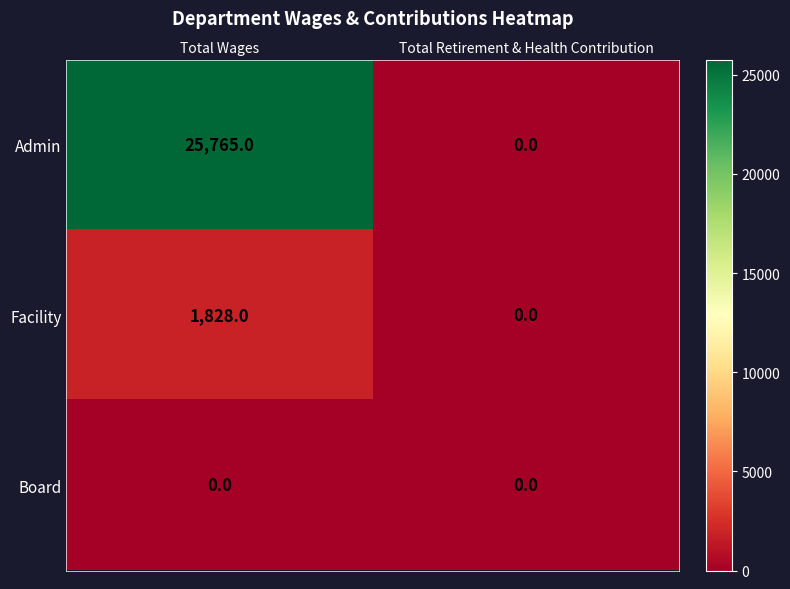

Count the number of data series in this chart.

3